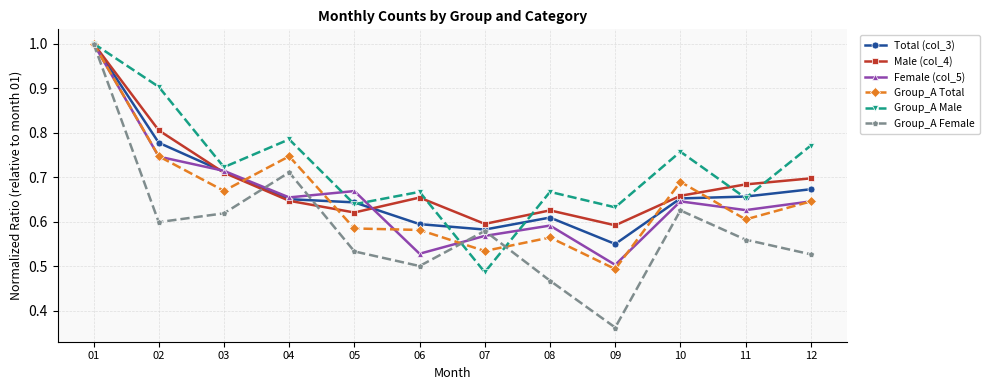

Where is the first local maximum for Group_A Male?

04